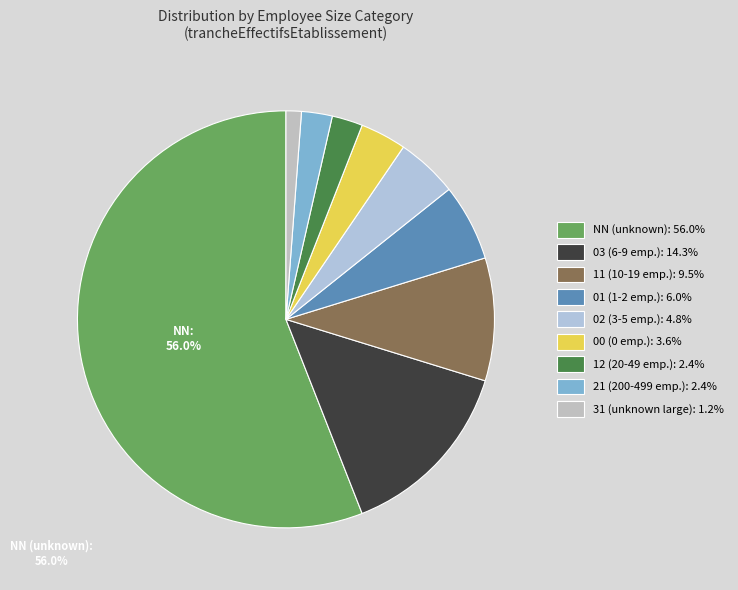

Which category accounts for the majority?

NN